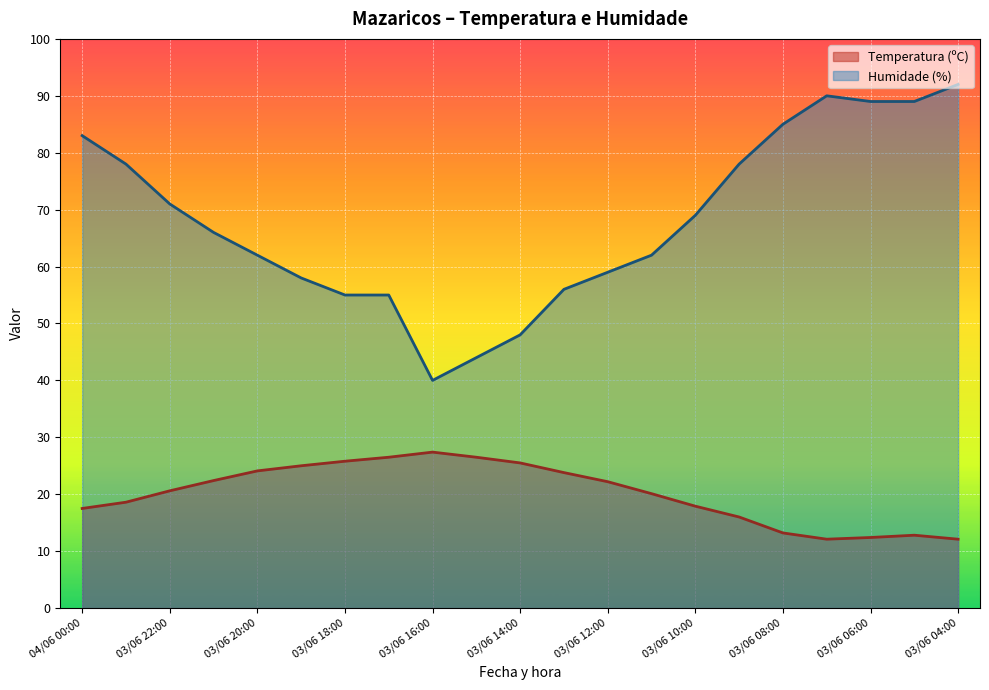

What is the total value across all series at 03/06 23:00?

96.6